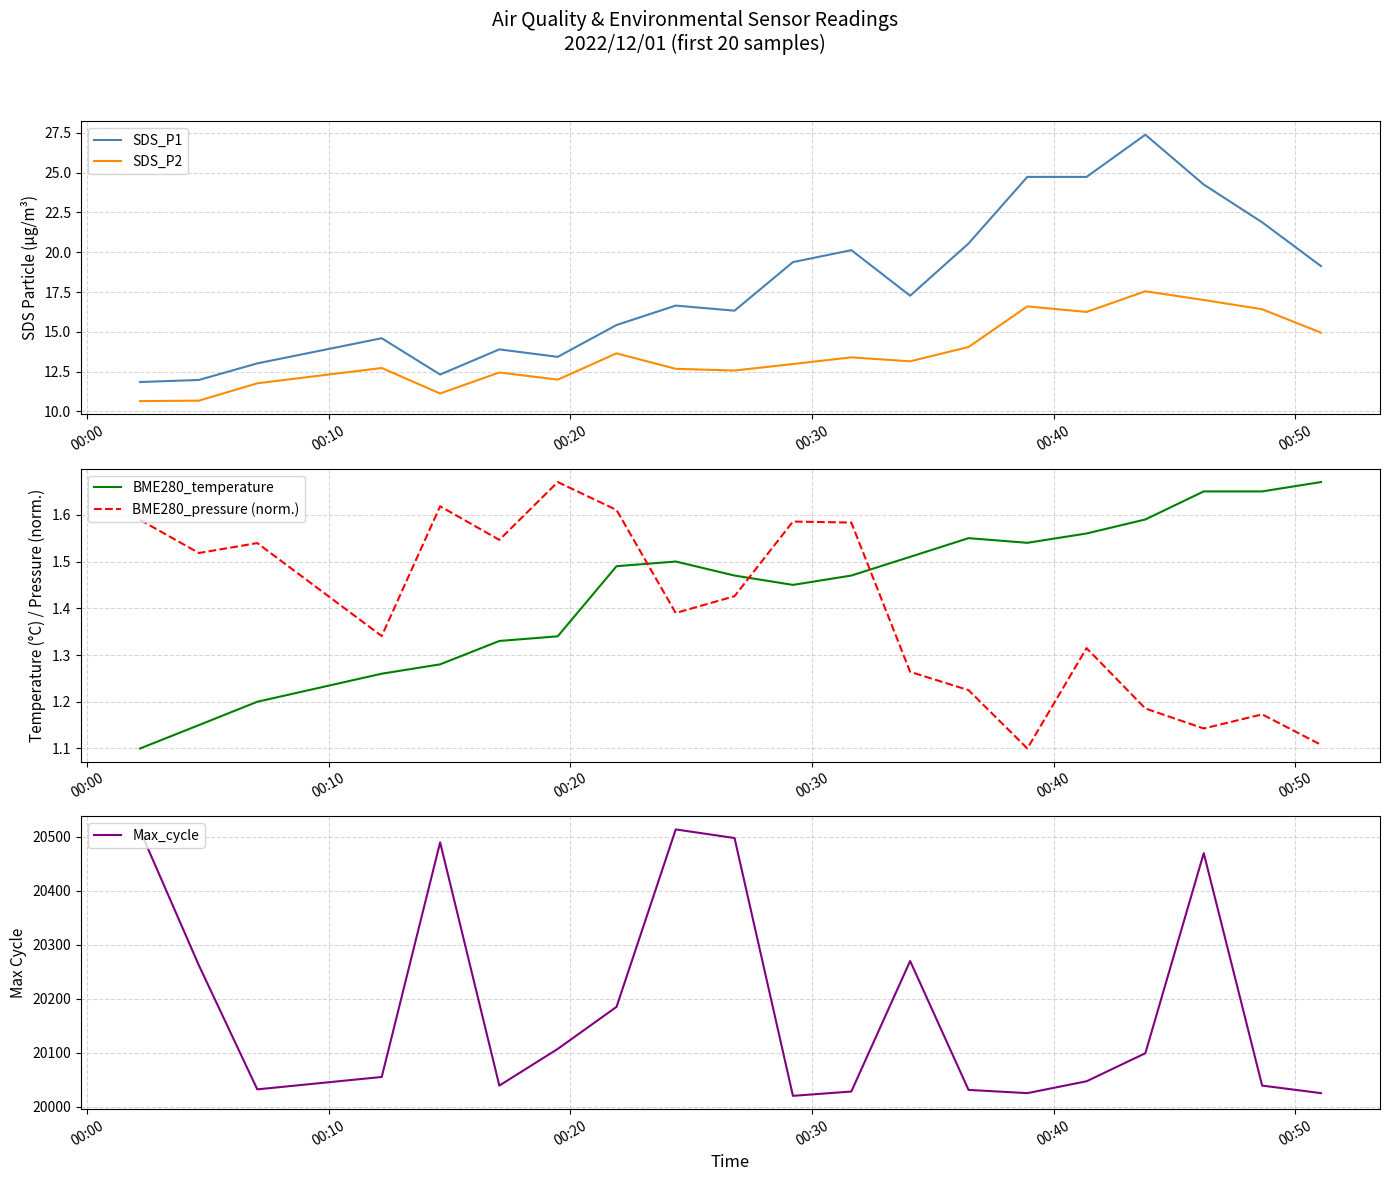

True or false: SDS_P1 and SDS_P2 cross at least once.

False